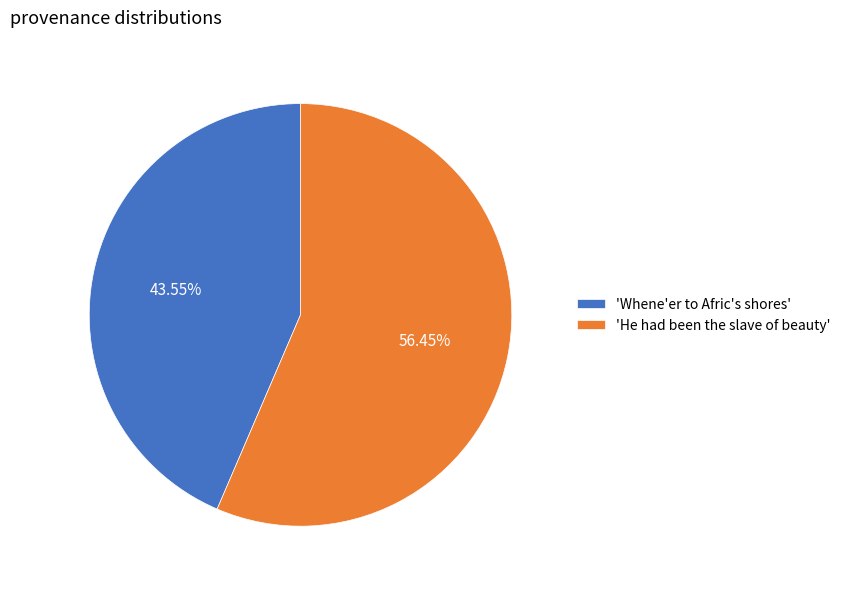

What is the largest slice in the pie chart?

'He had been the slave of beauty'